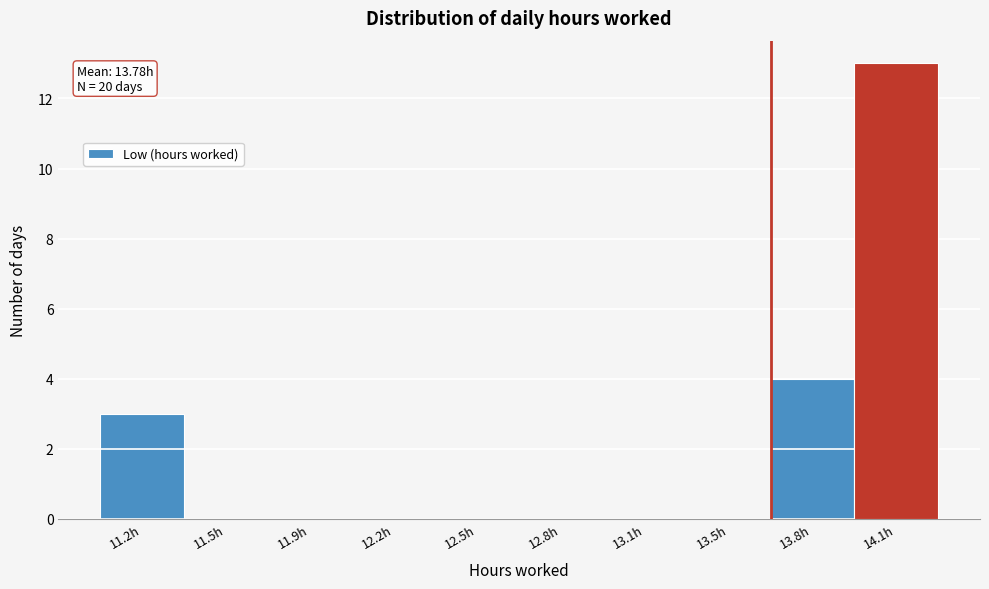

Reading left to right, list all the values displayed in this chart.

11.2h=3	11.5h=0	11.9h=0	12.2h=0	12.5h=0	12.8h=0	13.1h=0	13.5h=0	13.8h=4	14.1h=13